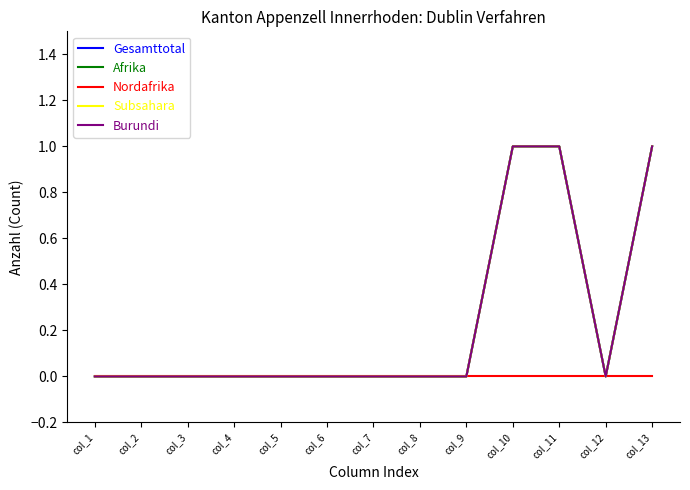

How many lines are shown in the chart?

5